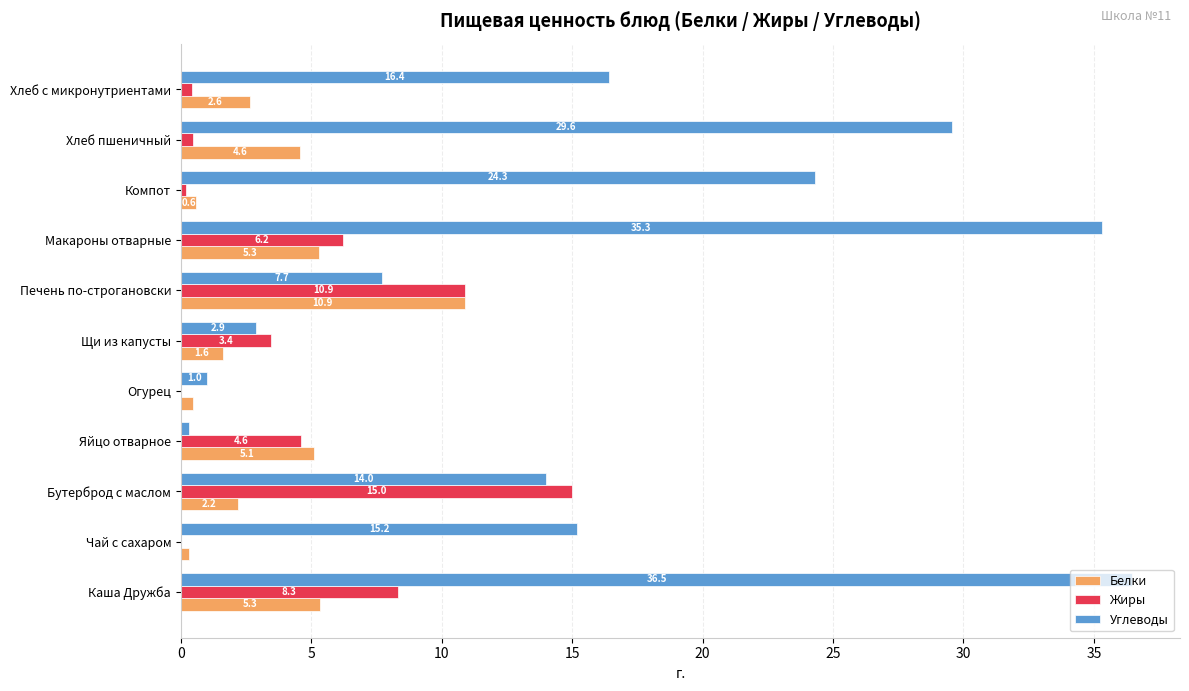

At which category is the sum across all series the highest?

Каша Дружба